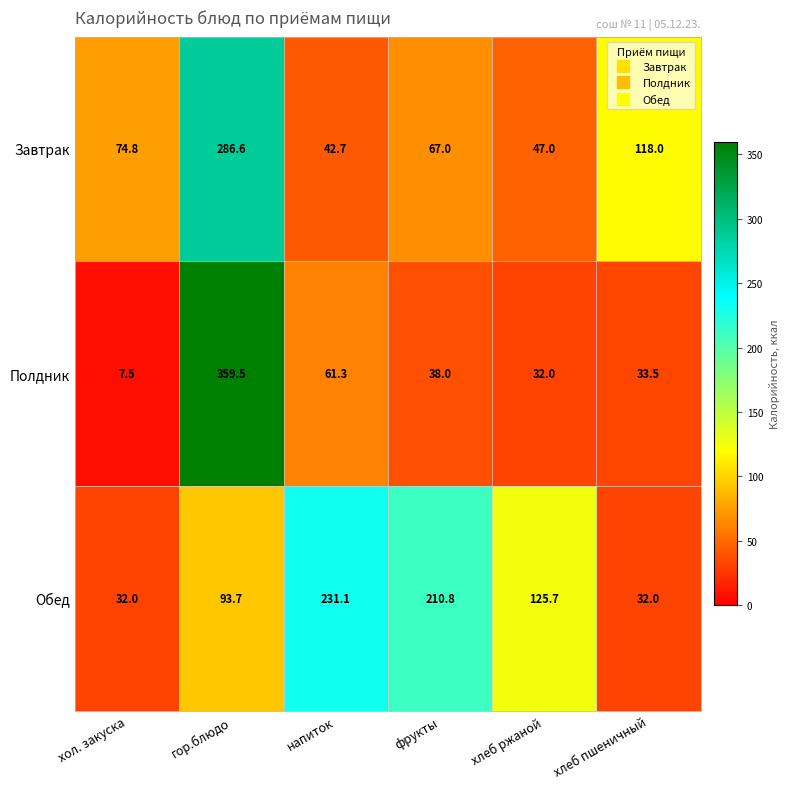

At which category is the sum across all series the highest?

гор.блюдо